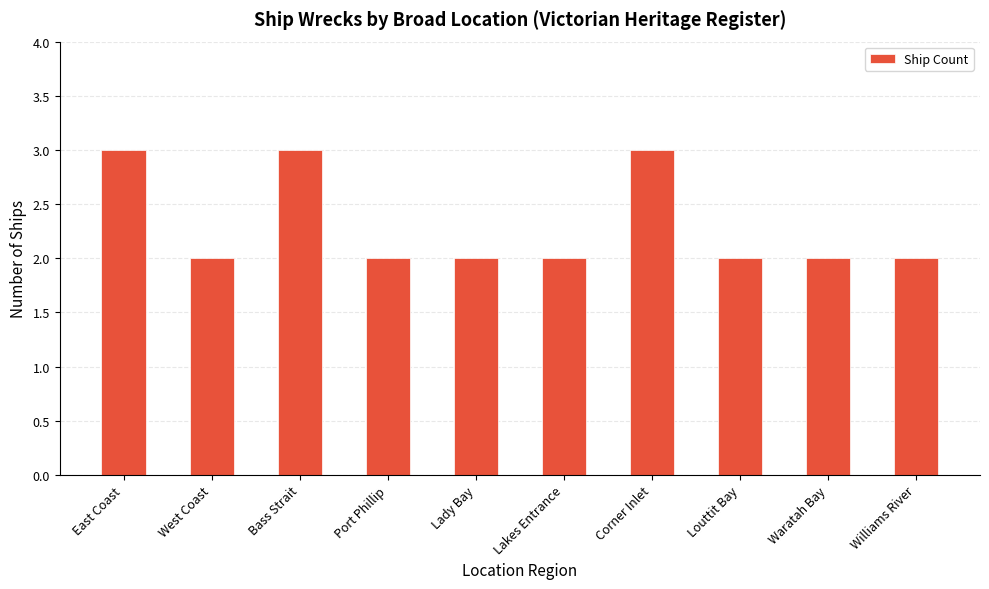

What is the ratio of the value at Port Phillip to the value at Lady Bay?

1.0